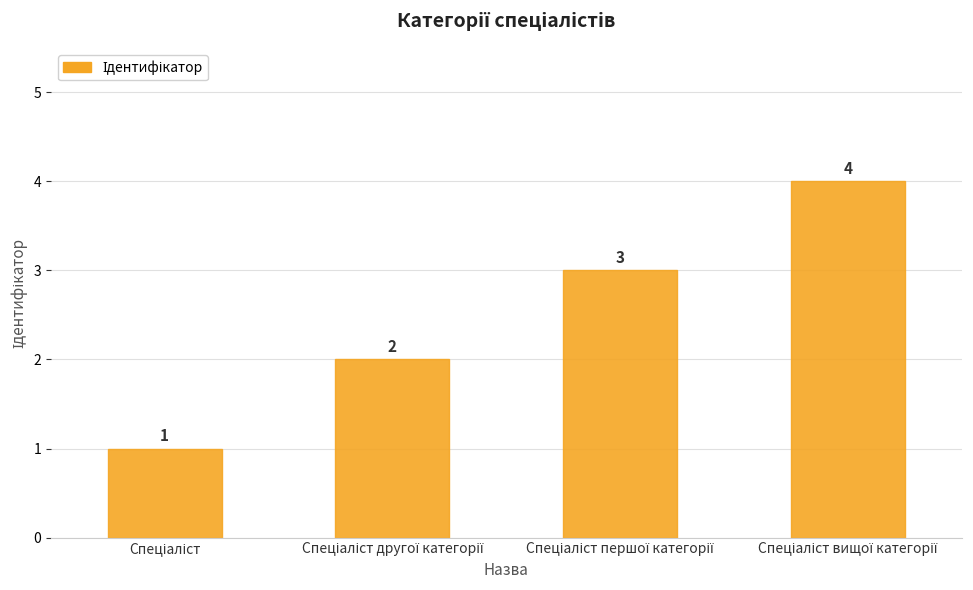

What is the sum of all values?

10